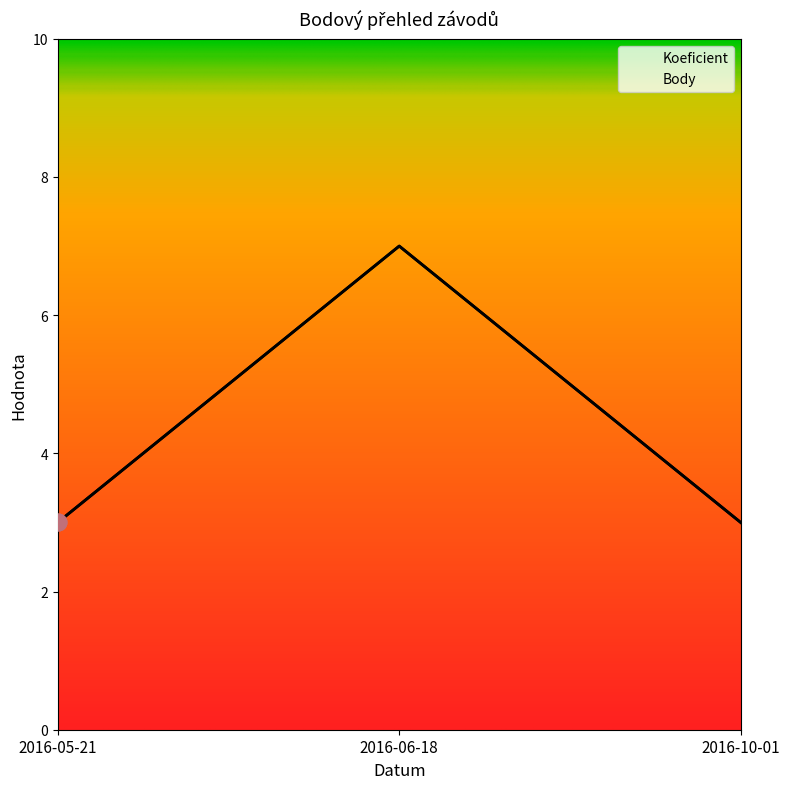

Read the Body value at 2016-10-01.

3